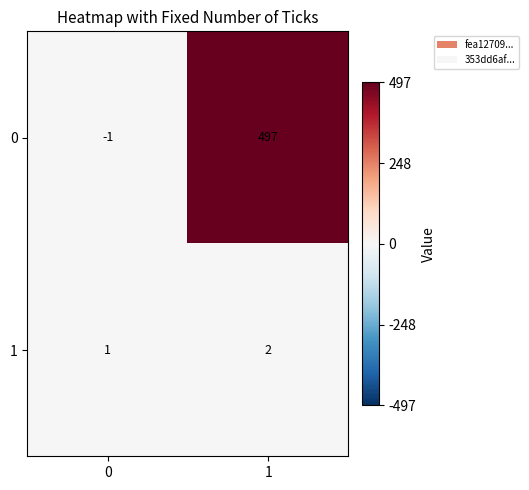

Is it true that 0 equals 497 at 1?

True